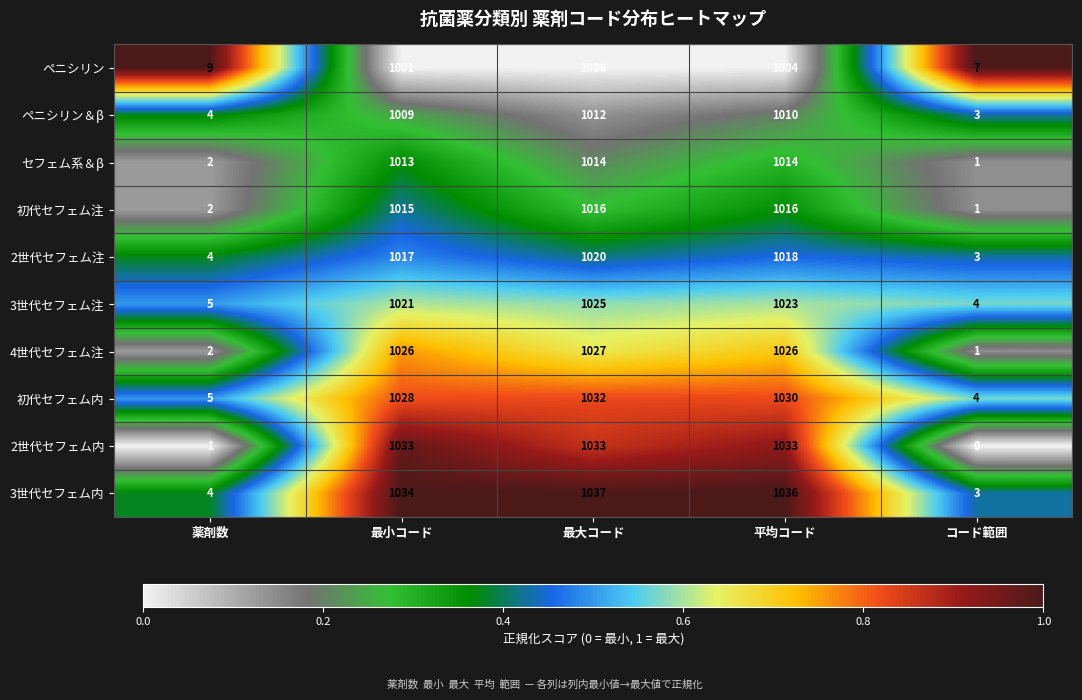

How many distinct data groups are displayed?

10